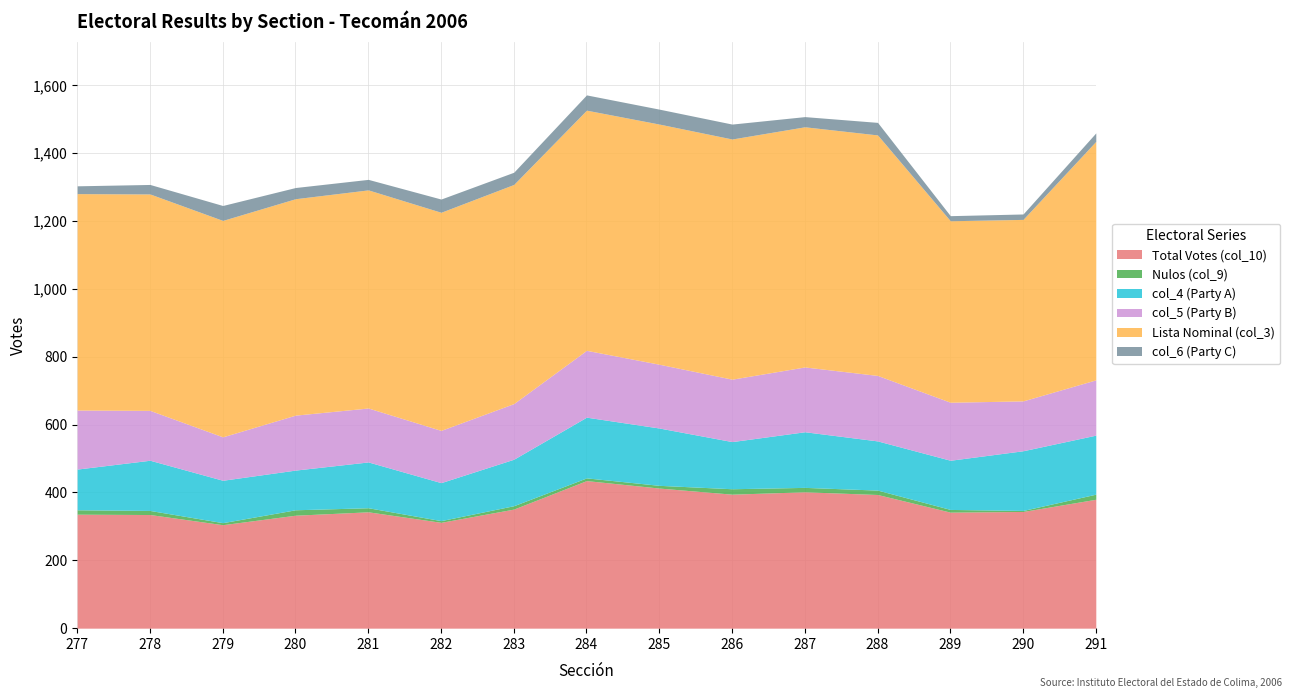

What is the difference between the highest and lowest values at 288?

696